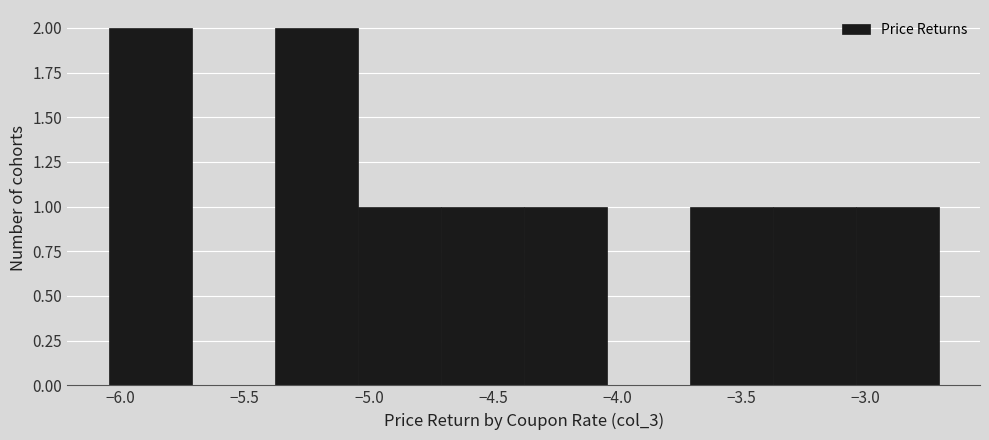

Reading left to right, list every bar in this chart as the range it spans on the x-axis followed by its height. Neither the bar edges nor the heights are printed on the chart, so give them approximately, as read against the axes.

-6.05 to -5.70: 2
-5.70 to -5.40: 0
-5.40 to -5.05: 2
-5.05 to -4.70: 1
-4.70 to -4.40: 1
-4.40 to -4.05: 1
-4.05 to -3.70: 0
-3.70 to -3.35: 1
-3.35 to -3.05: 1
-3.05 to -2.70: 1